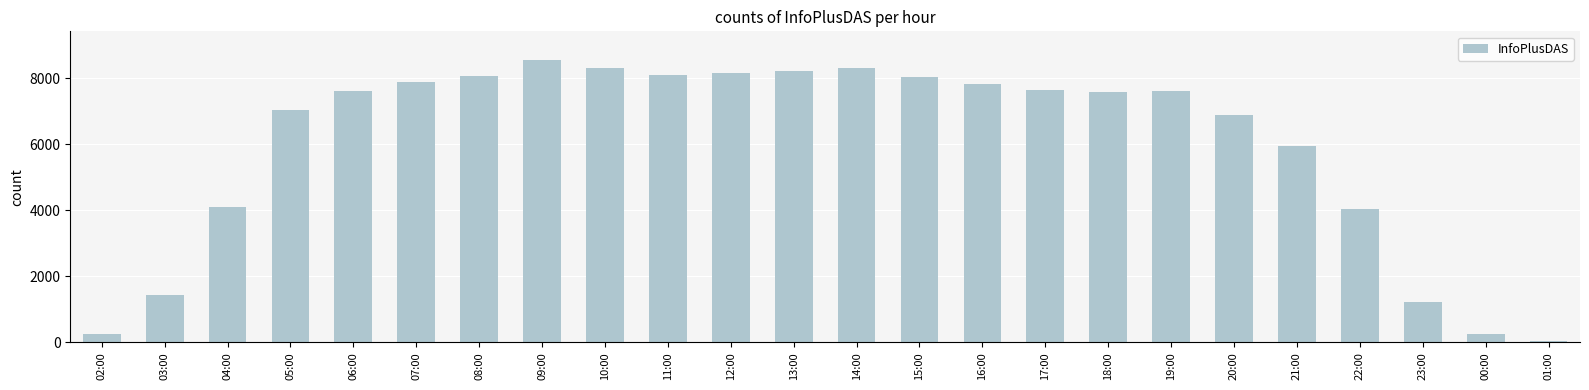

Count the number of categories in the chart.

24